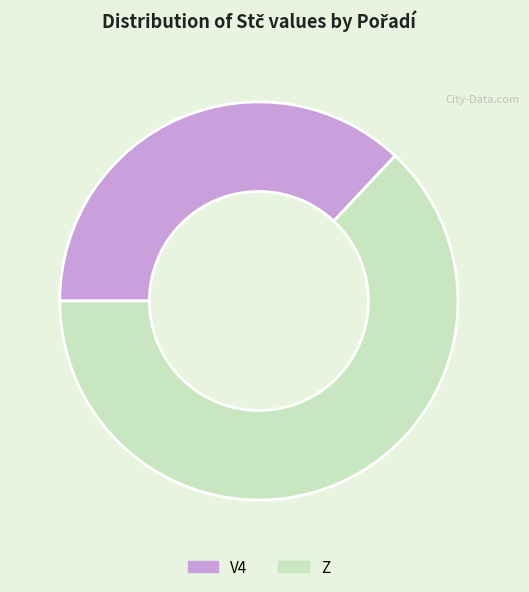

True or false: V4 accounts for 37% of the total.

True